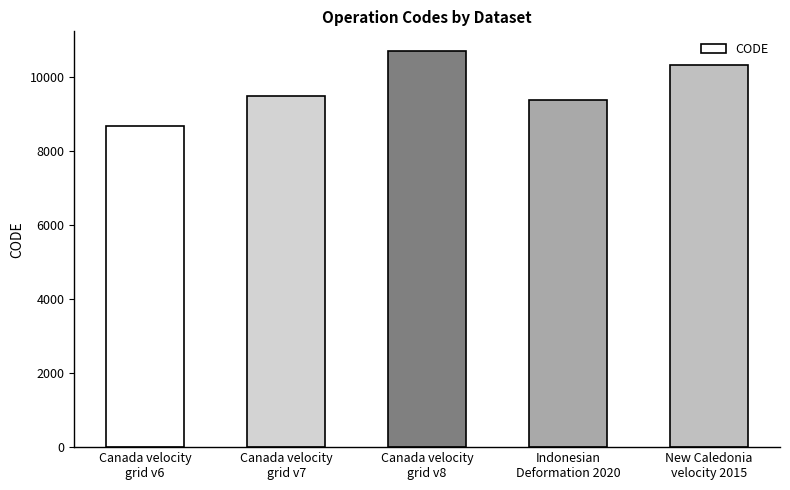

Reading left to right, what are all the values shown in this chart?

8676	9483	10707	9375	10323